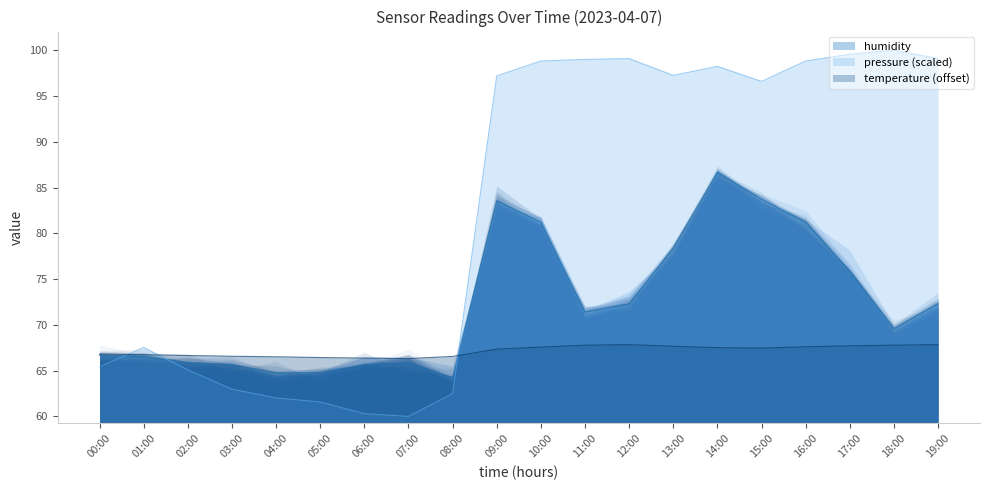

Which category has the highest value in the humidity series?

14:00